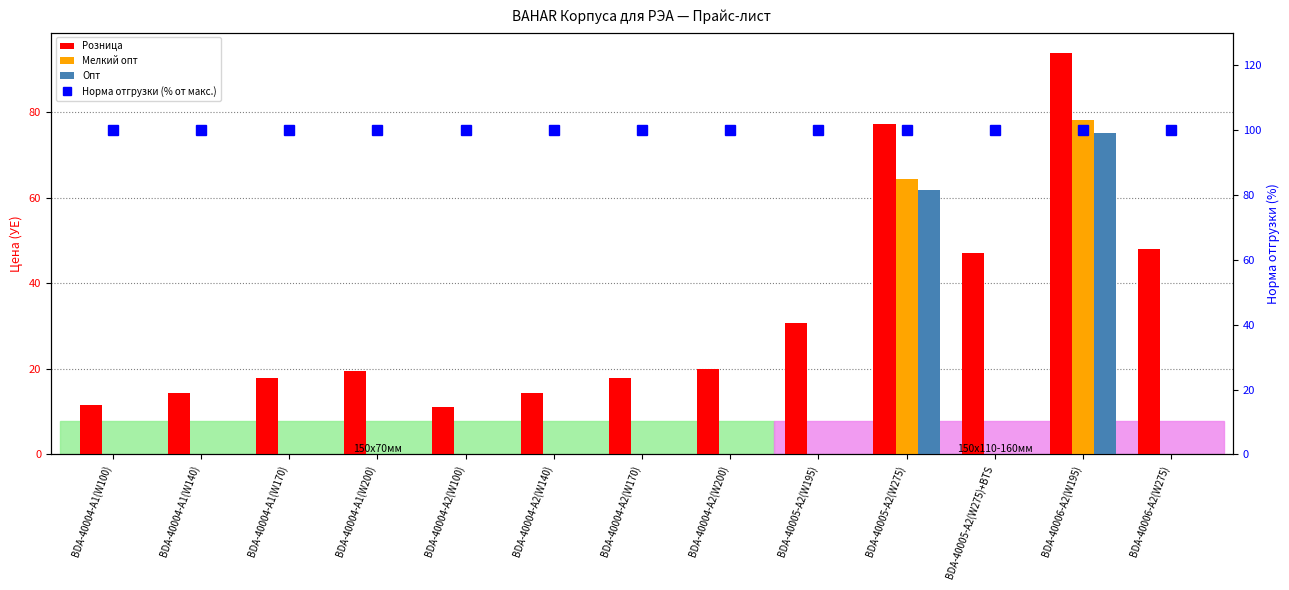

How many data points does each series have?

13